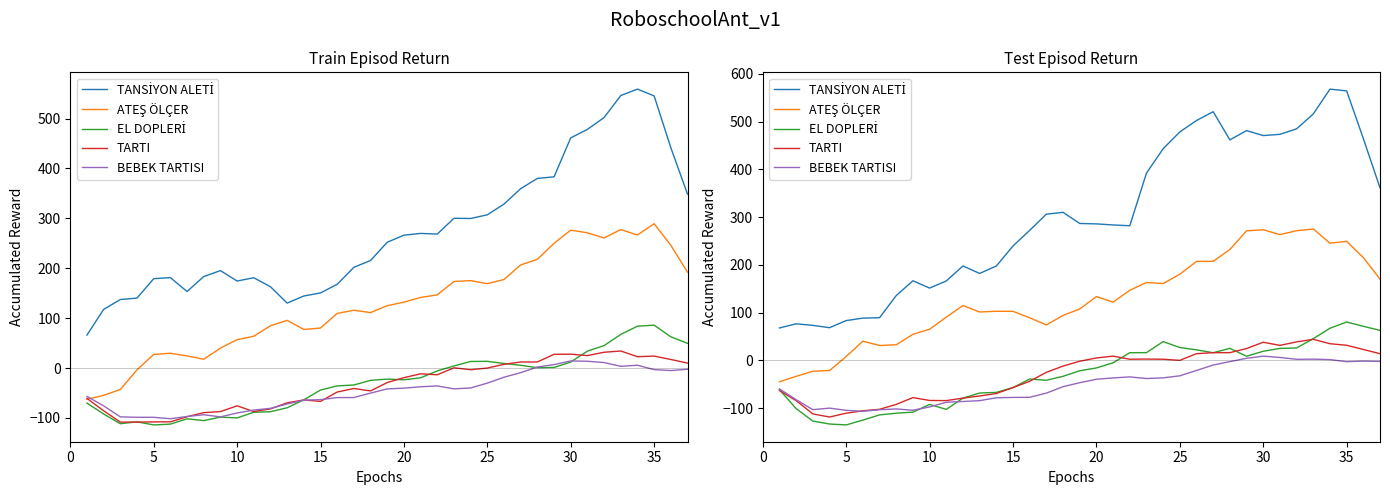

Which series has the widest spread of values?

TANSİYON ALETİ